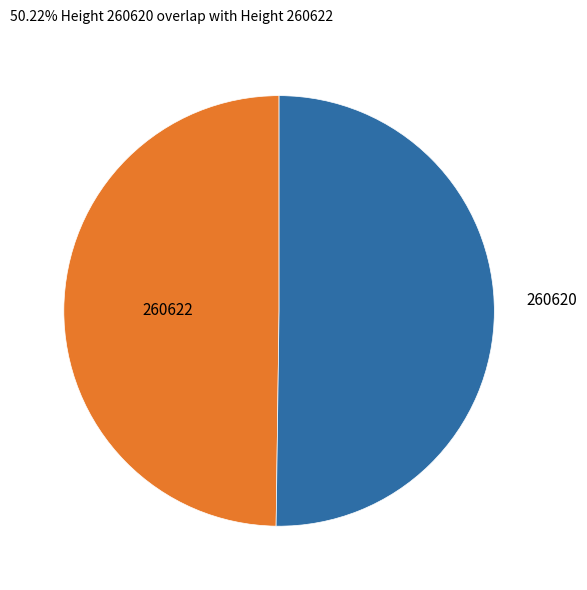

Count the number of slices in the pie.

2